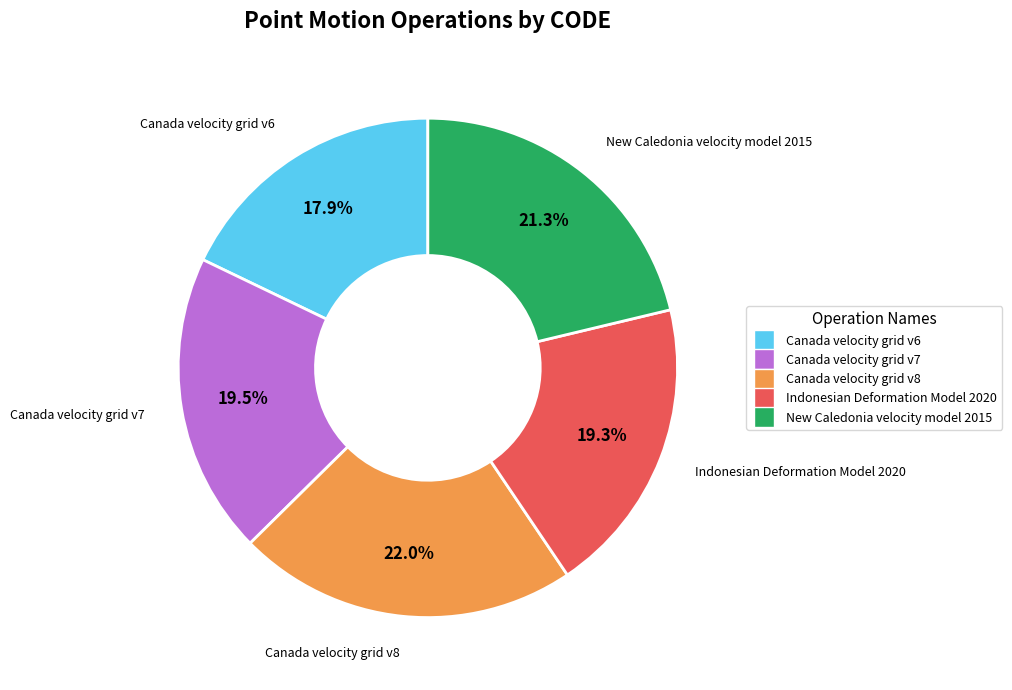

What percentage is the New Caledonia velocity model 2015 slice, to the nearest percent?

21%